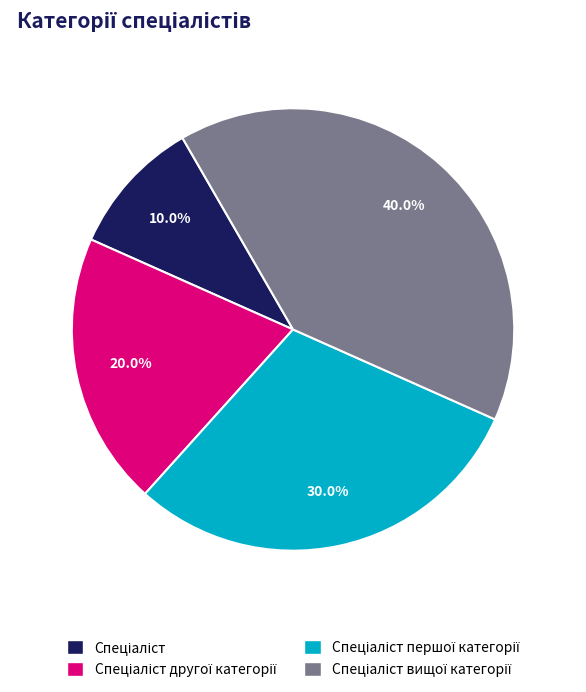

How many slices are in this pie chart?

4